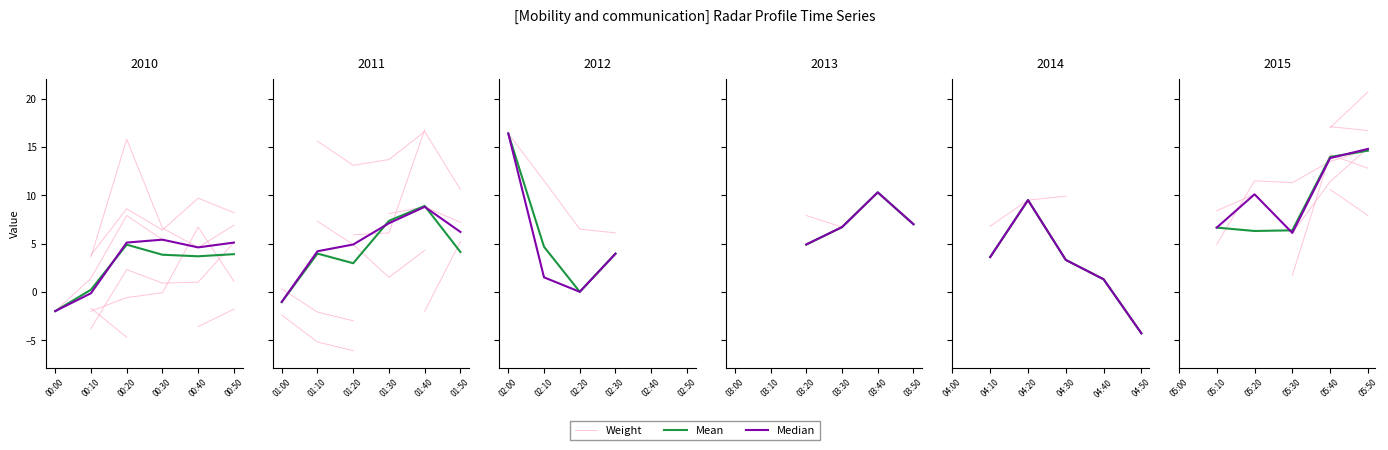

Is the value of Median at 00:20 greater than the value of Weight at 00:50?

No